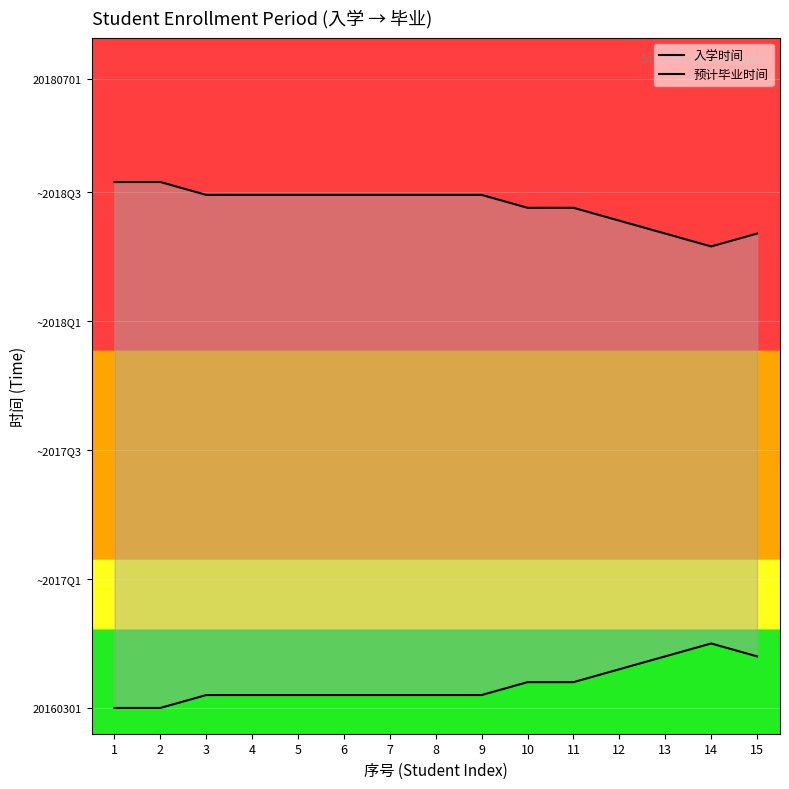

What is the sum of all 入学时间 values?

13500